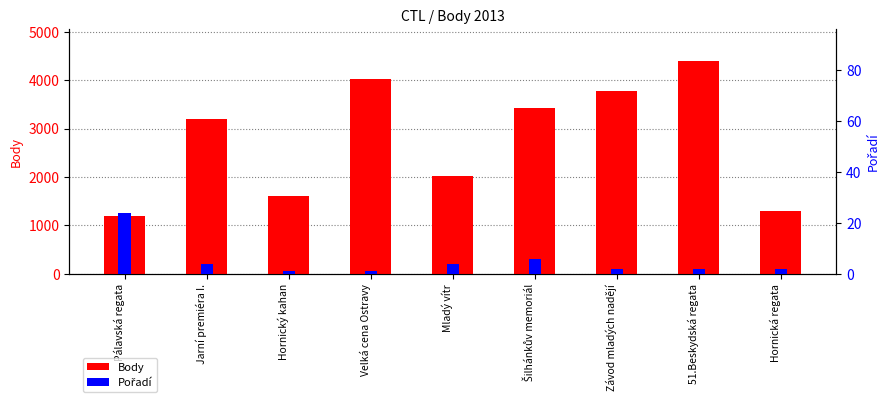

Rank the categories by Body value from highest to lowest.

51.Beskydská regata, Velká cena Ostravy, Závod mladých nadějí, Šilhánkův memoriál, Jarní premiéra I., Mladý vítr, Hornický kahan, Hornická regata, Pálavská regata